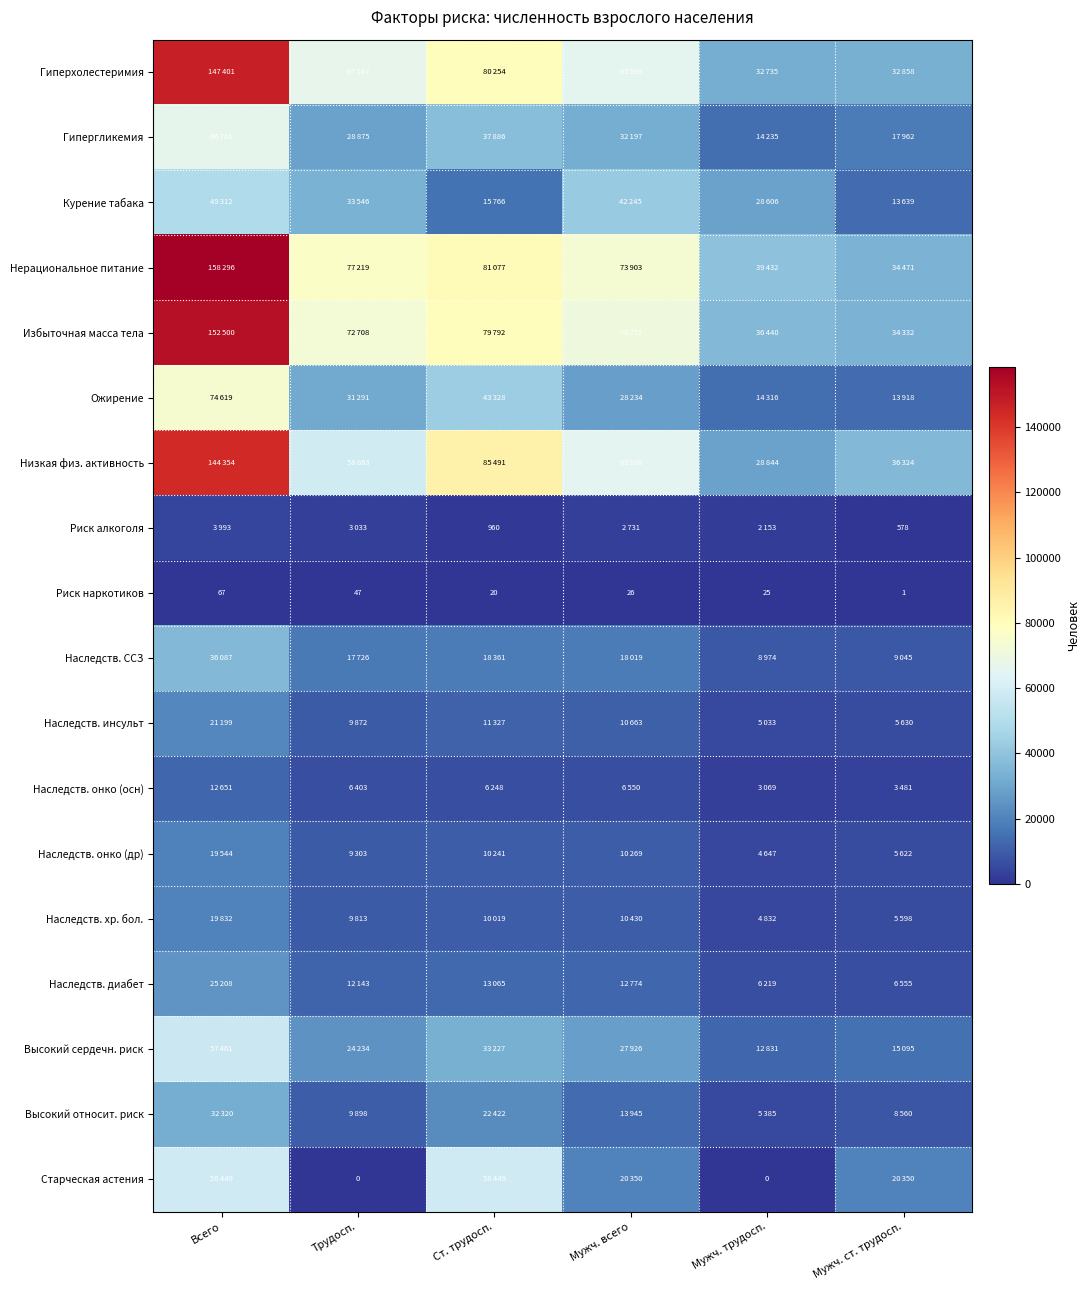

Is it true that Риск наркотиков equals 45 at Мужч. всего?

False